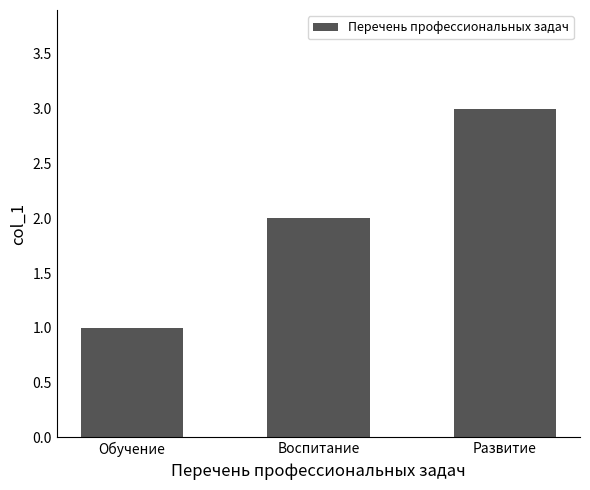

List the labels in order of value, largest first.

Развитие, Воспитание, Обучение